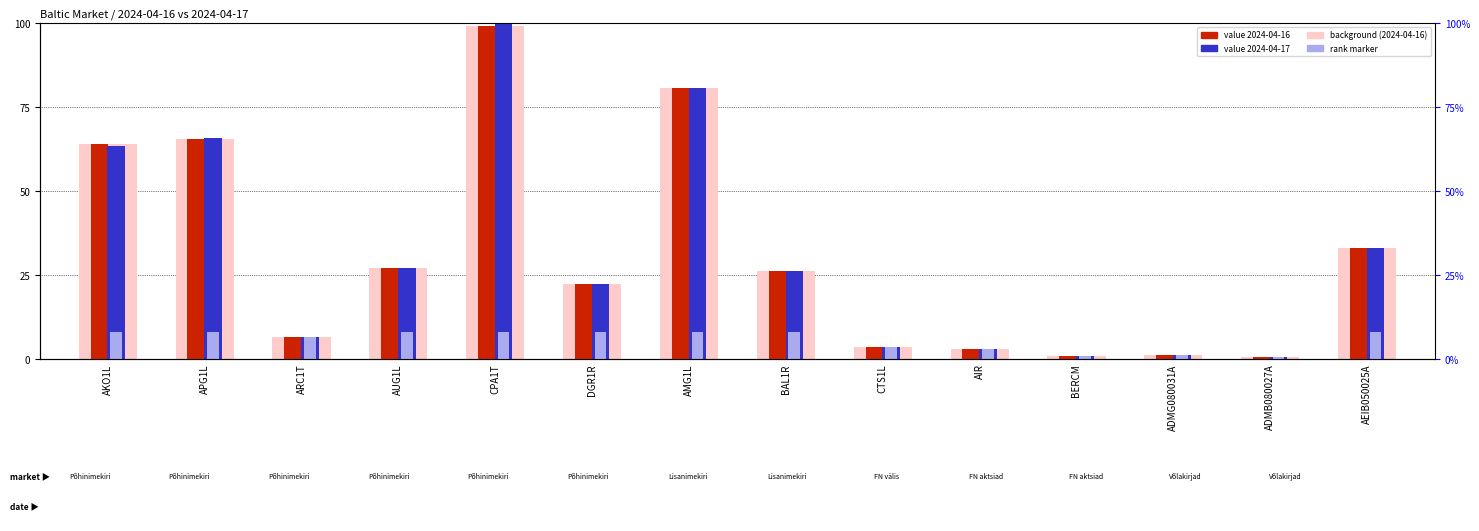

True or false: 2024-04-17 has a value of 6.5 at ARC1T.

True